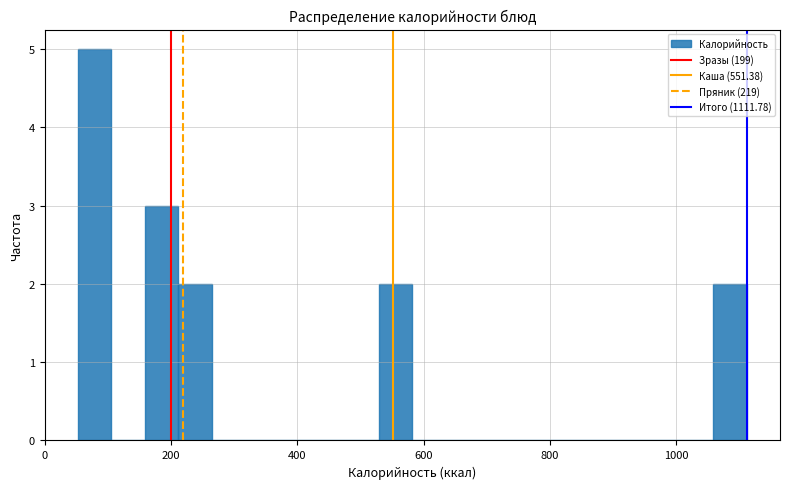

Around what value on the x-axis is the tallest bar? Give the approximate position of its centre, as read against the axis.

80